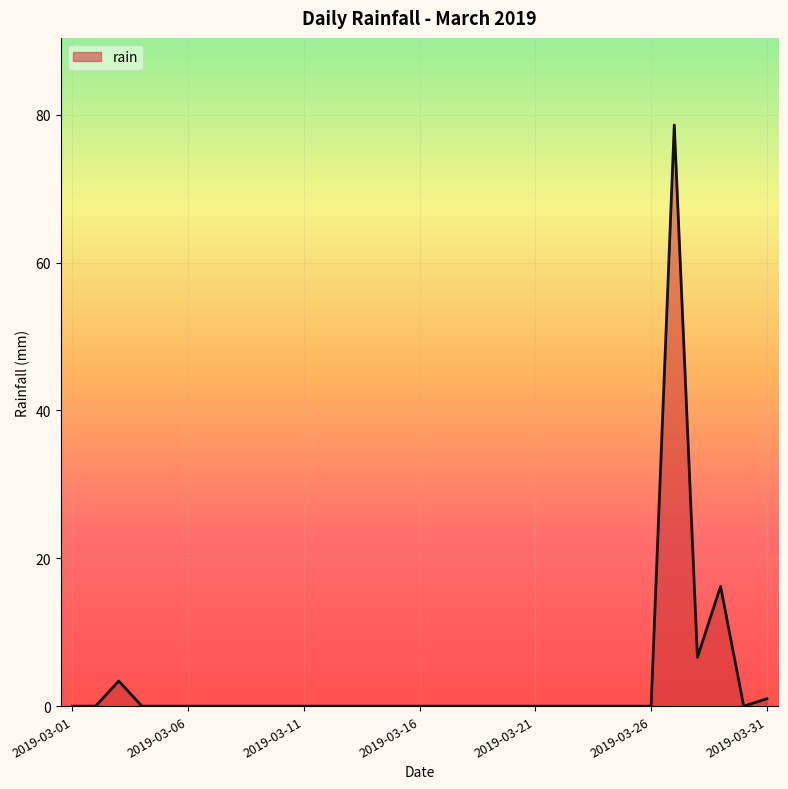

Count the number of categories in the chart.

31